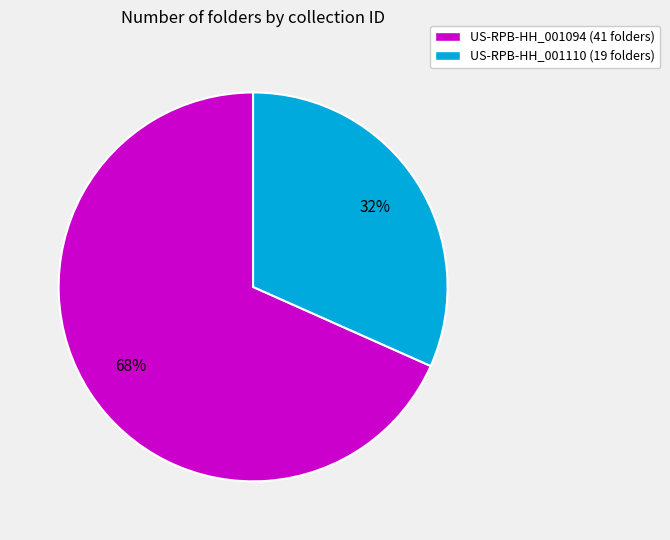

True or false: US-RPB-HH_001094 accounts for 68% of the total.

True